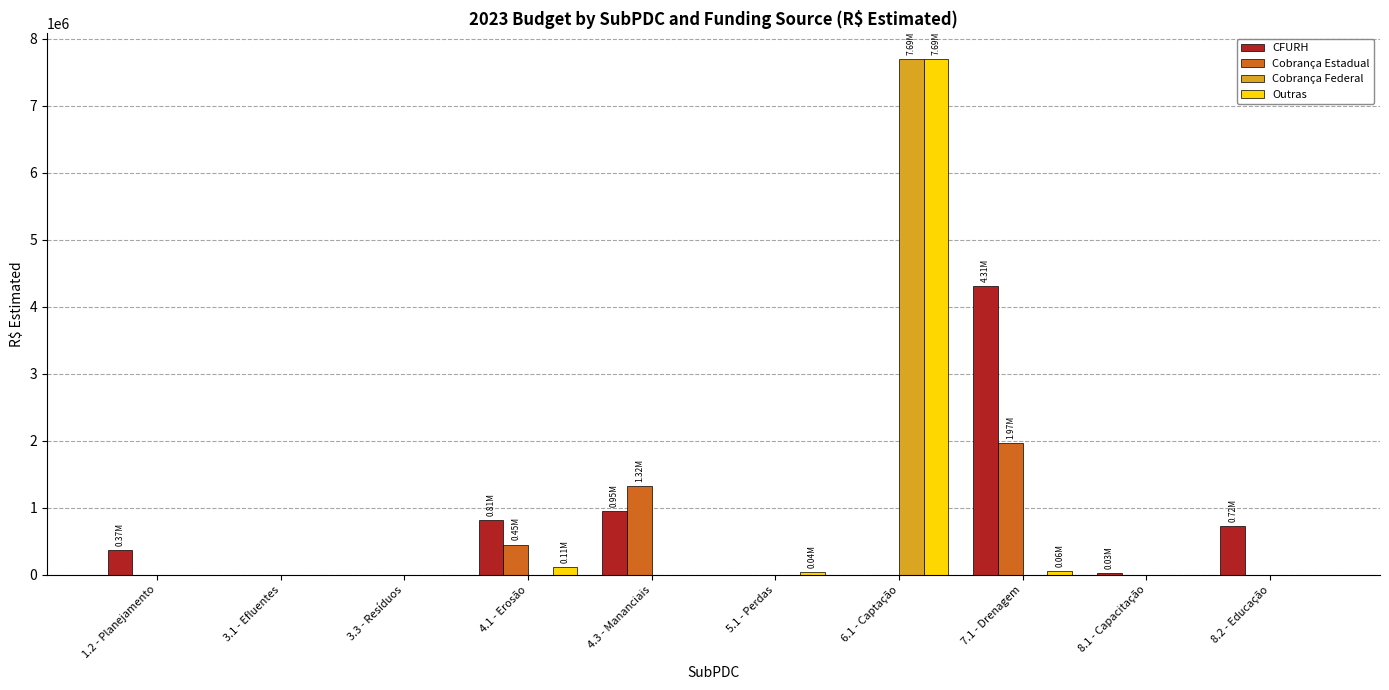

Is it true that Outras equals -2950258.2 at 1.2 - Planejamento?

False